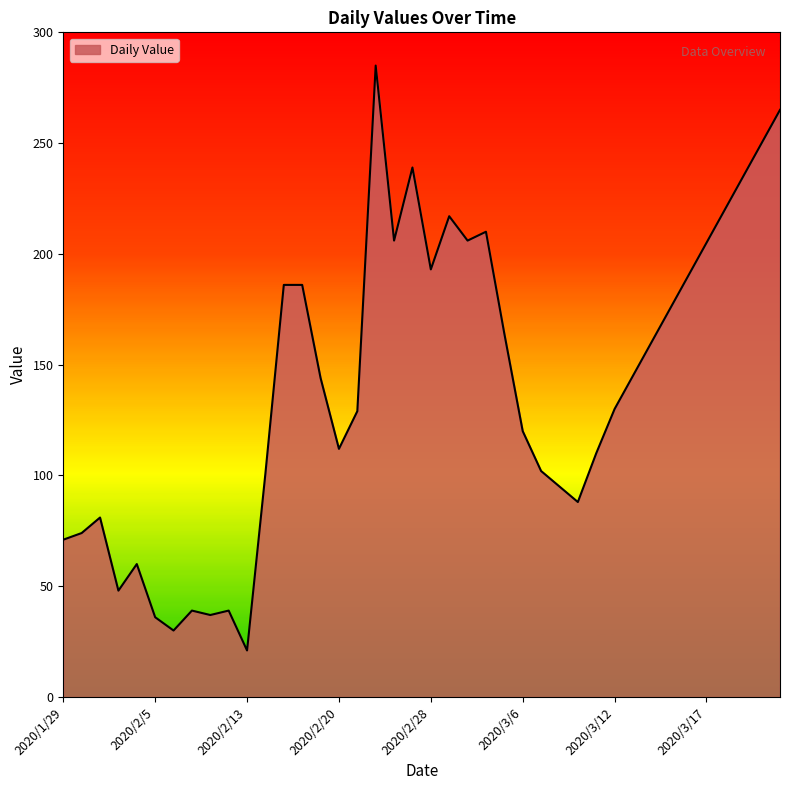

What is the maximum value shown in the chart?

285